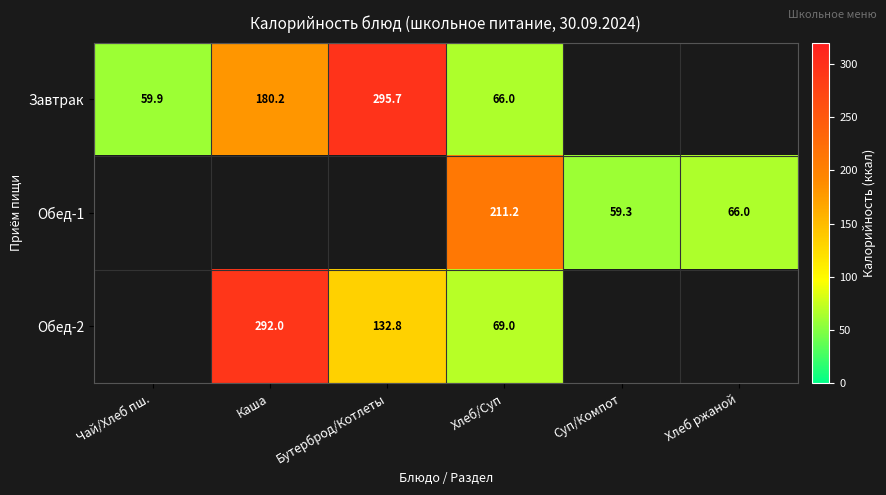

At Хлеб/Суп, list the series in order from smallest to largest.

Завтрак, Обед-2, Обед-1